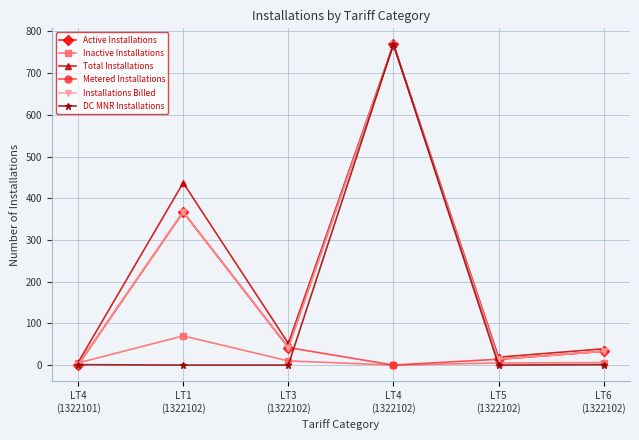

Which series has the widest spread of values?

DC MNR Installations